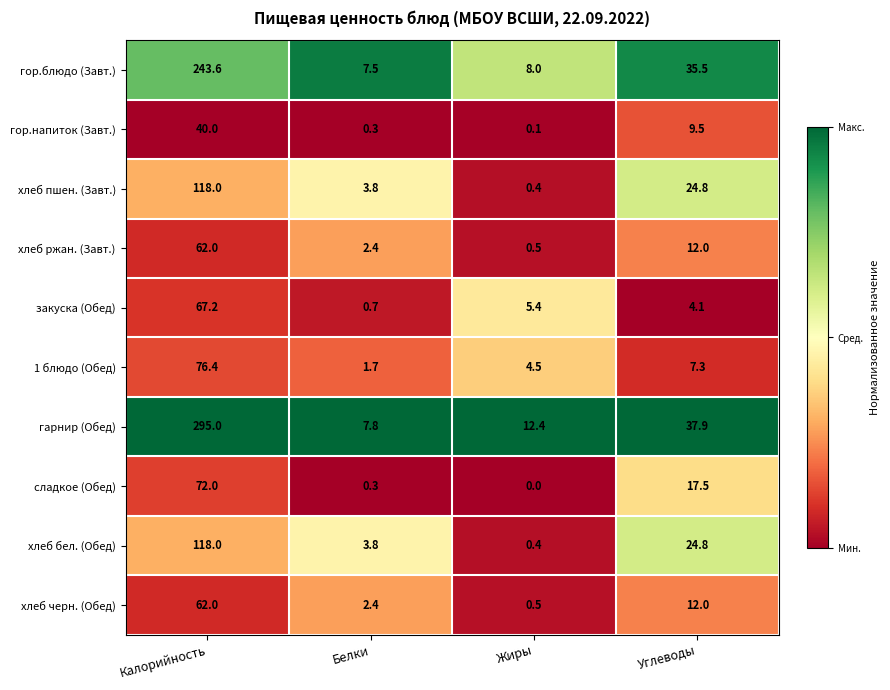

What is the difference between the highest and lowest values at Белки?

7.5